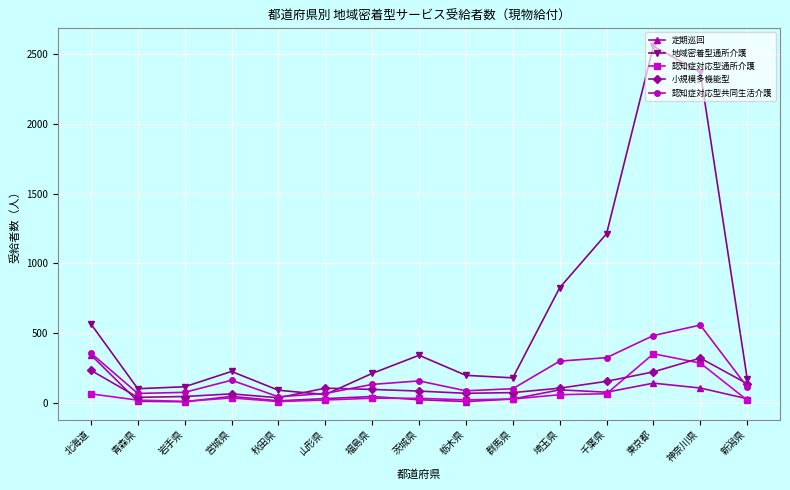

The 認知症対応型通所介護 series shows 17 at 新潟県. True or false?

True